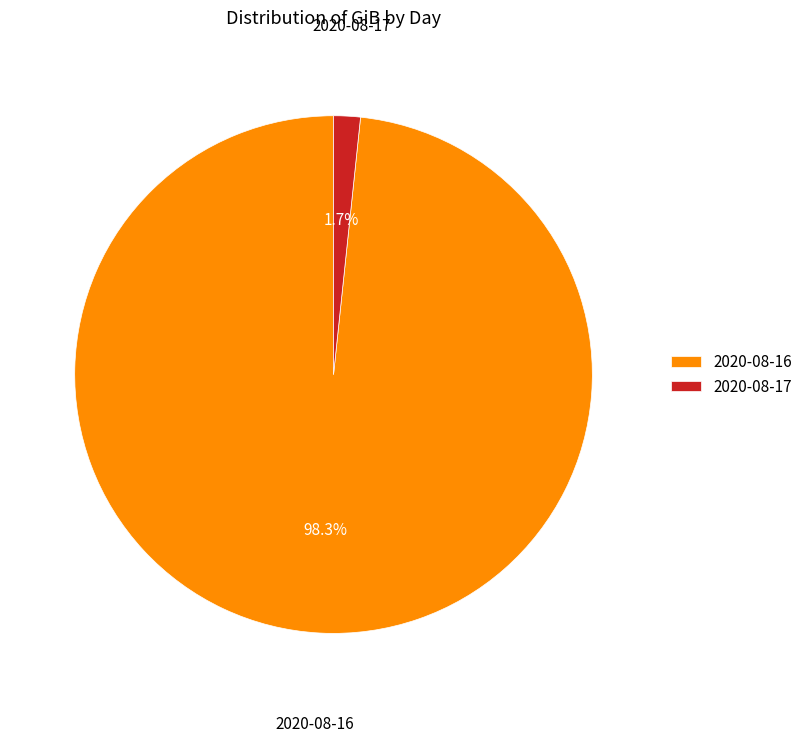

Which has a higher value, 2020-08-17 or 2020-08-16?

2020-08-16